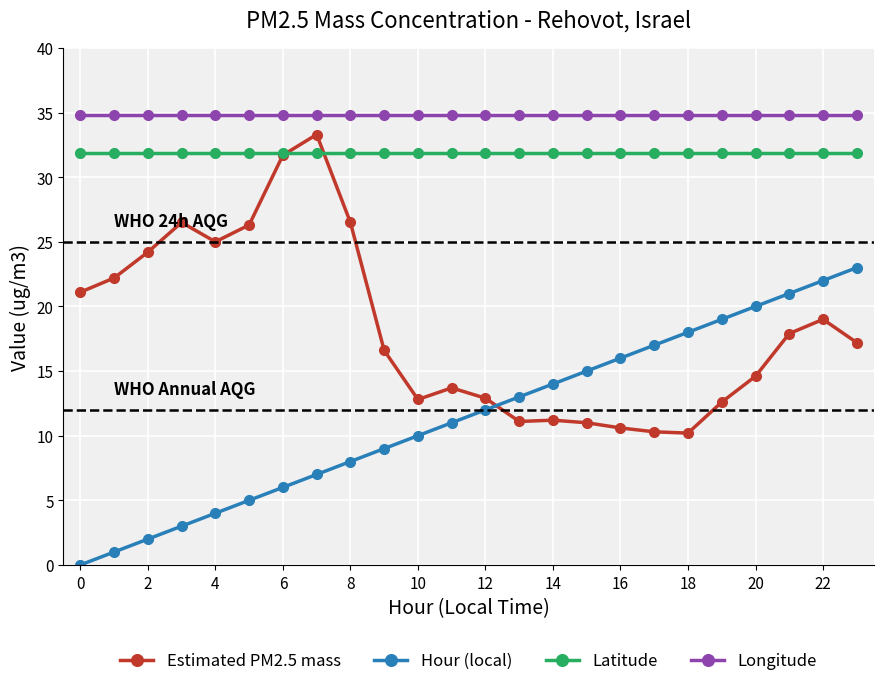

Which series has the largest total across all categories?

Longitude